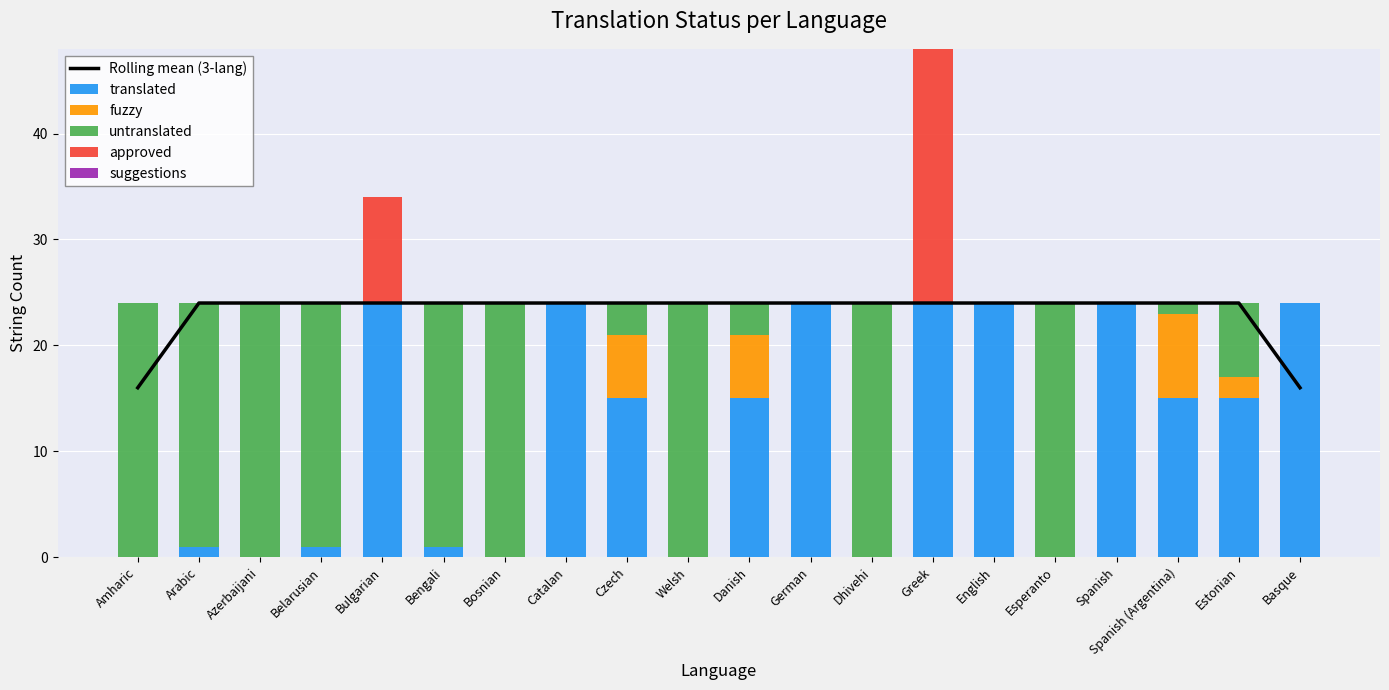

The translated series shows 37 at Basque. True or false?

False